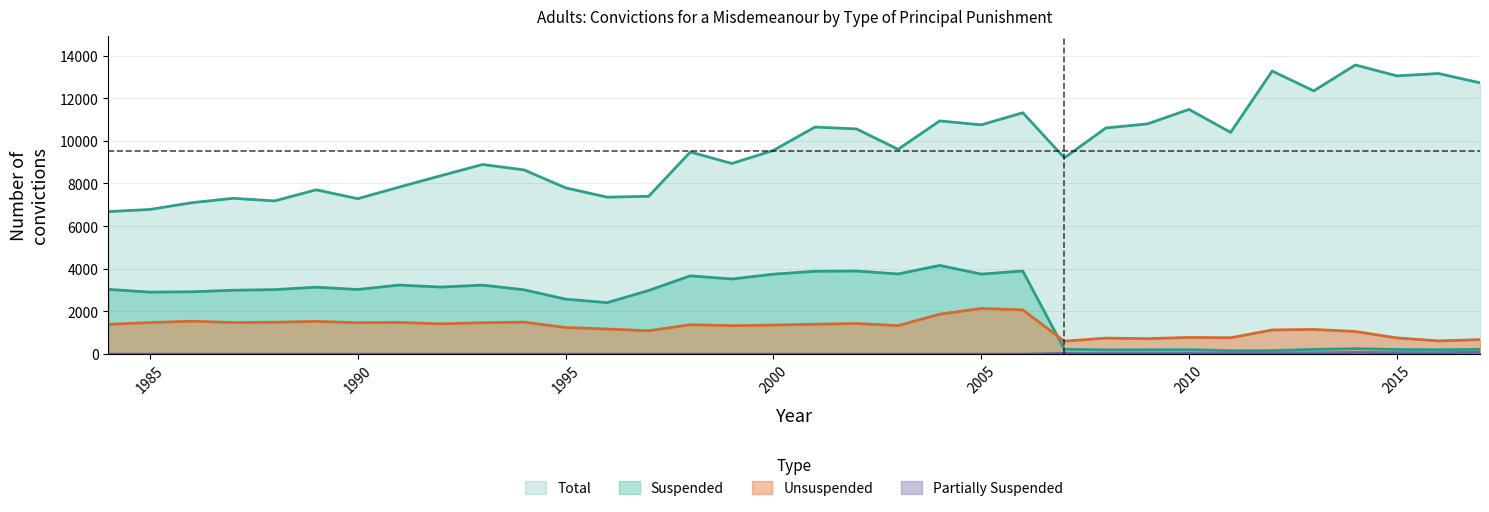

How many categories are shown in the chart?

34